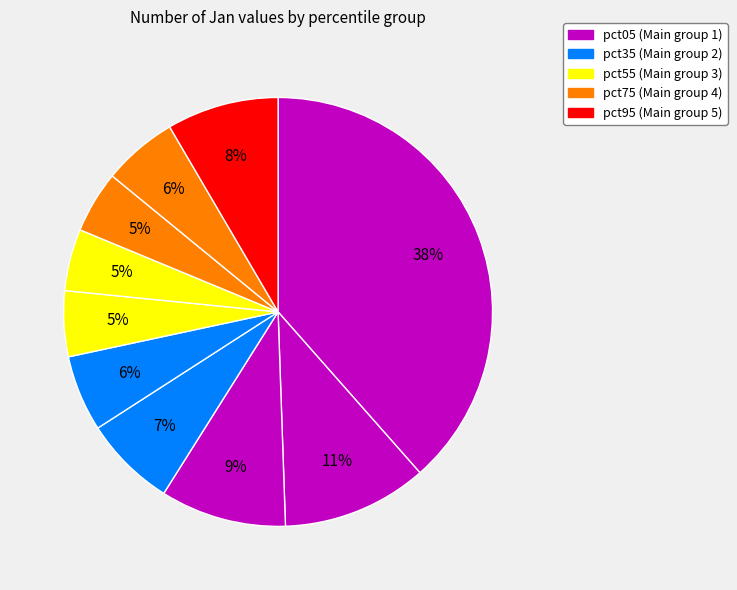

Which slice is the largest?

pct05